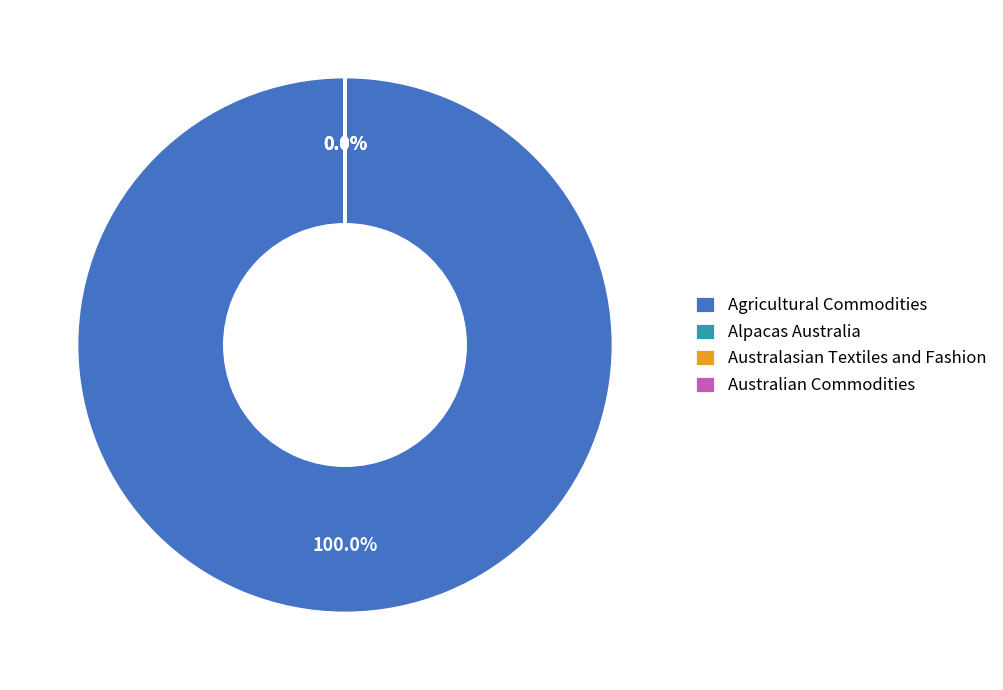

Rank the categories by value from highest to lowest.

Agricultural Commodities, Australian Commodities, Alpacas Australia, Australasian Textiles and Fashion